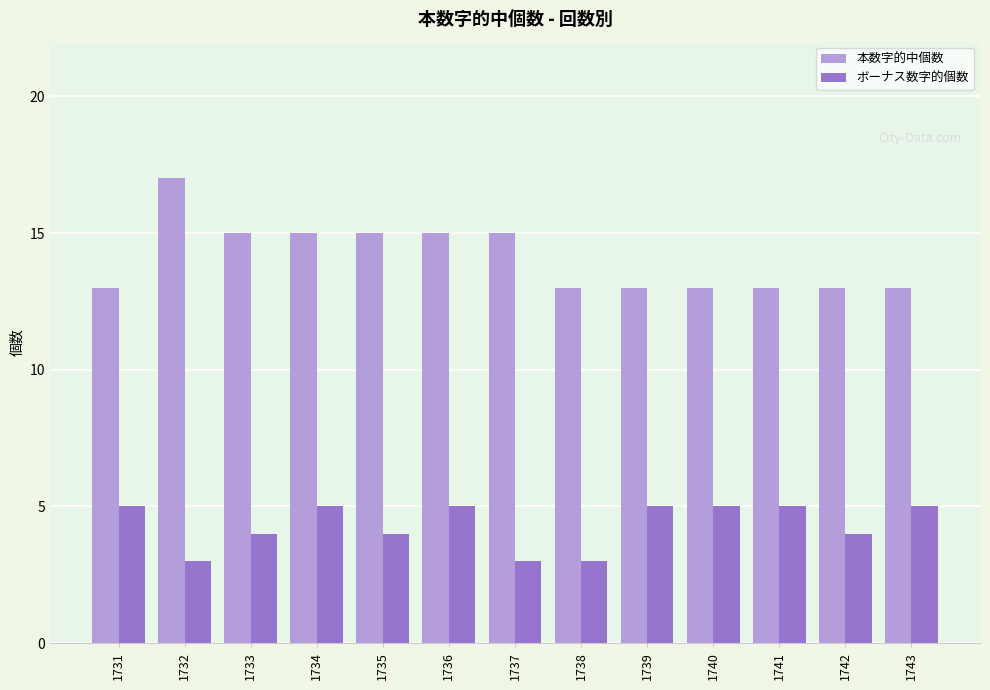

Rank the series at 1733 from highest to lowest value.

本数字的中個数, ボーナス数字的個数